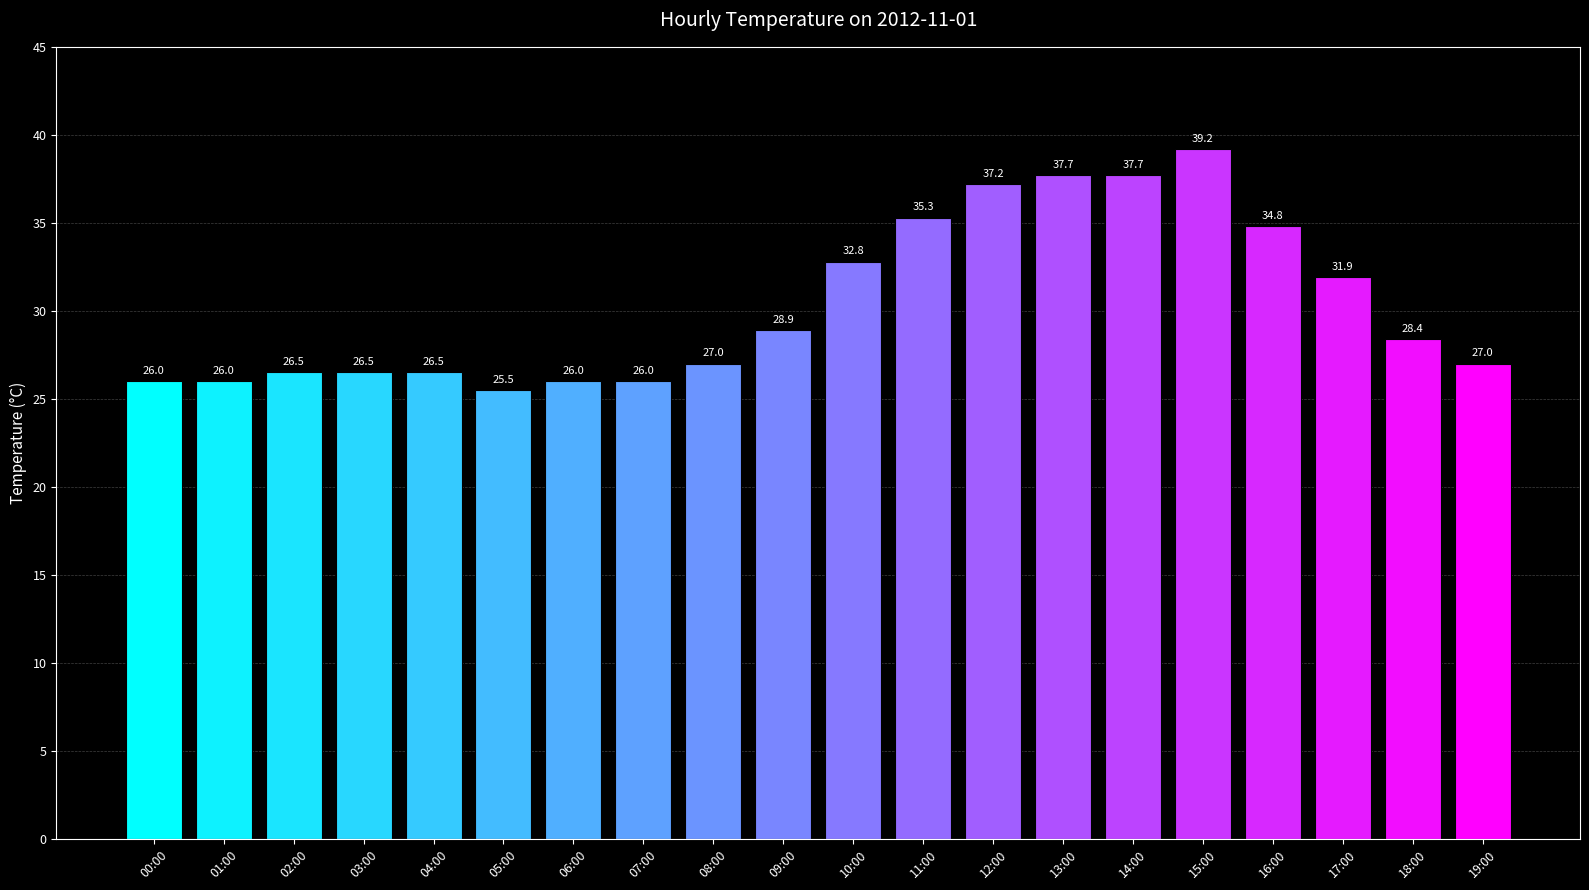

True or false: the data shows 46.2 at 07:00.

False